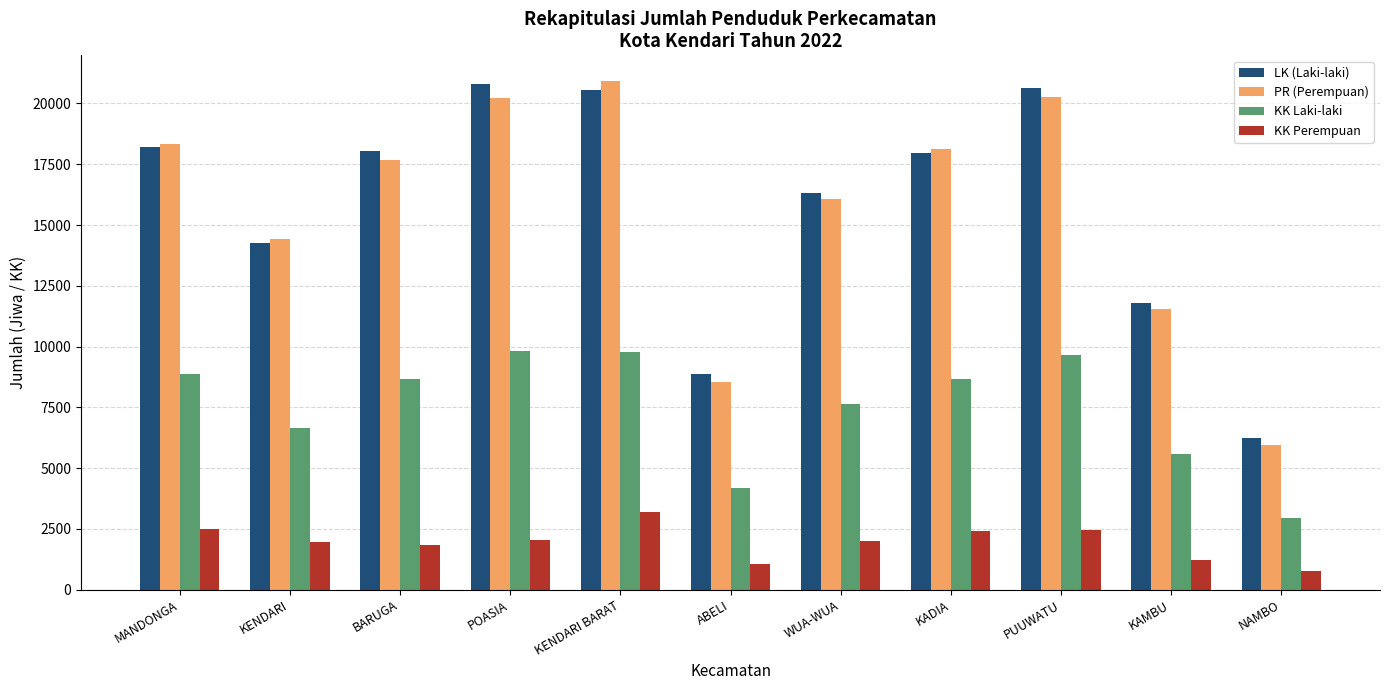

Is it true that LK (Laki-laki) equals 11247 at KADIA?

False